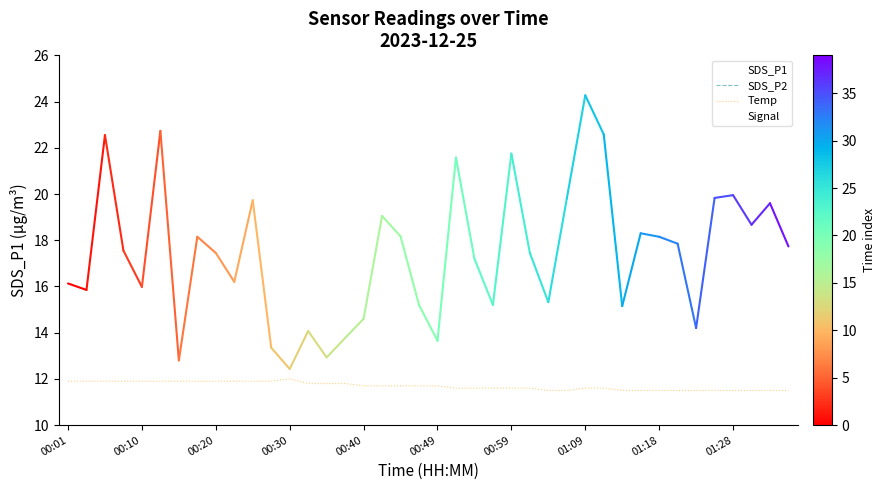

What is the difference between the Temp values at 19 and 27?

0.2